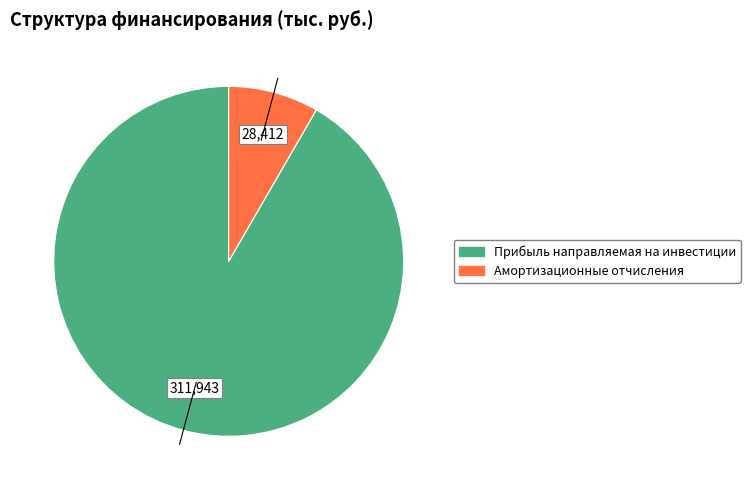

Is there a majority slice in this chart?

Yes